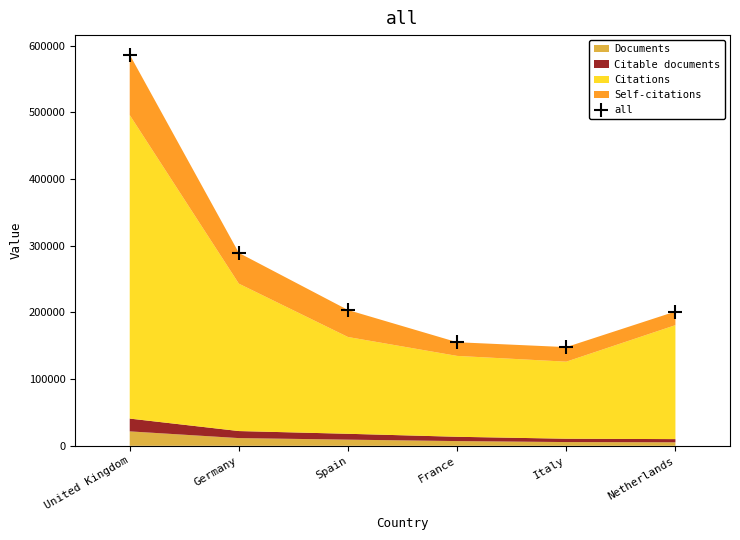

Is it true that the value at United Kingdom is 1025608?

False